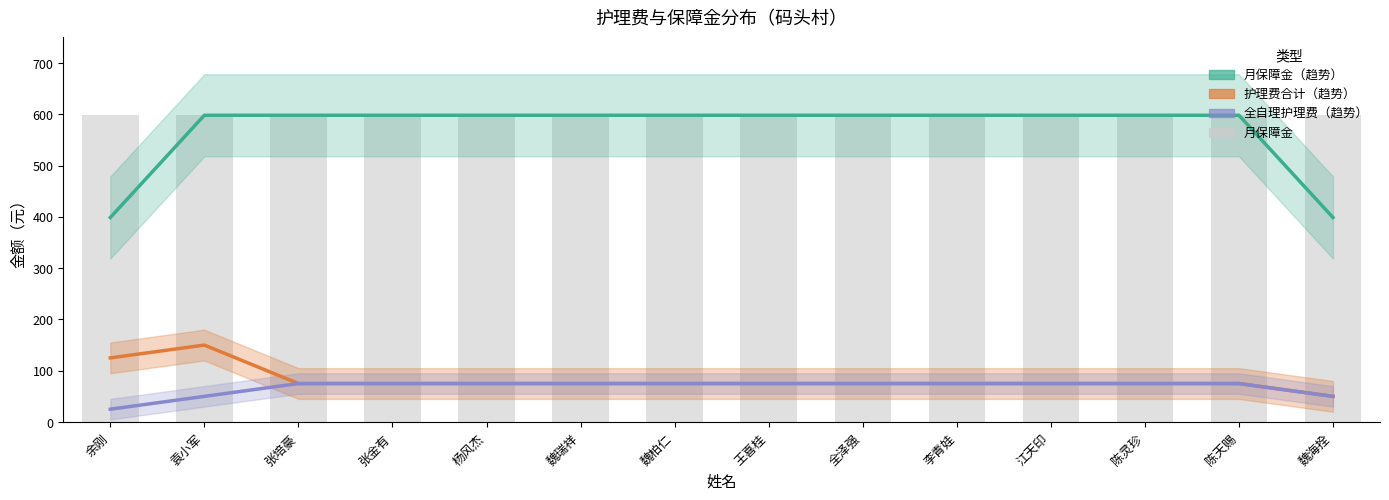

Which series has the largest range (max minus min)?

月保障金（趋势）